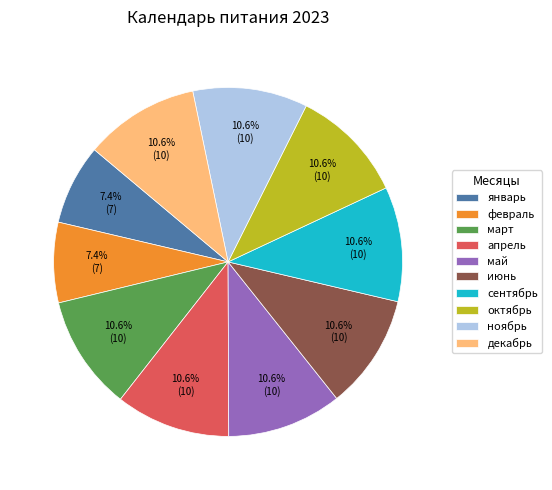

To the nearest percent, what is the difference between the largest and smallest slice percentages?

3%